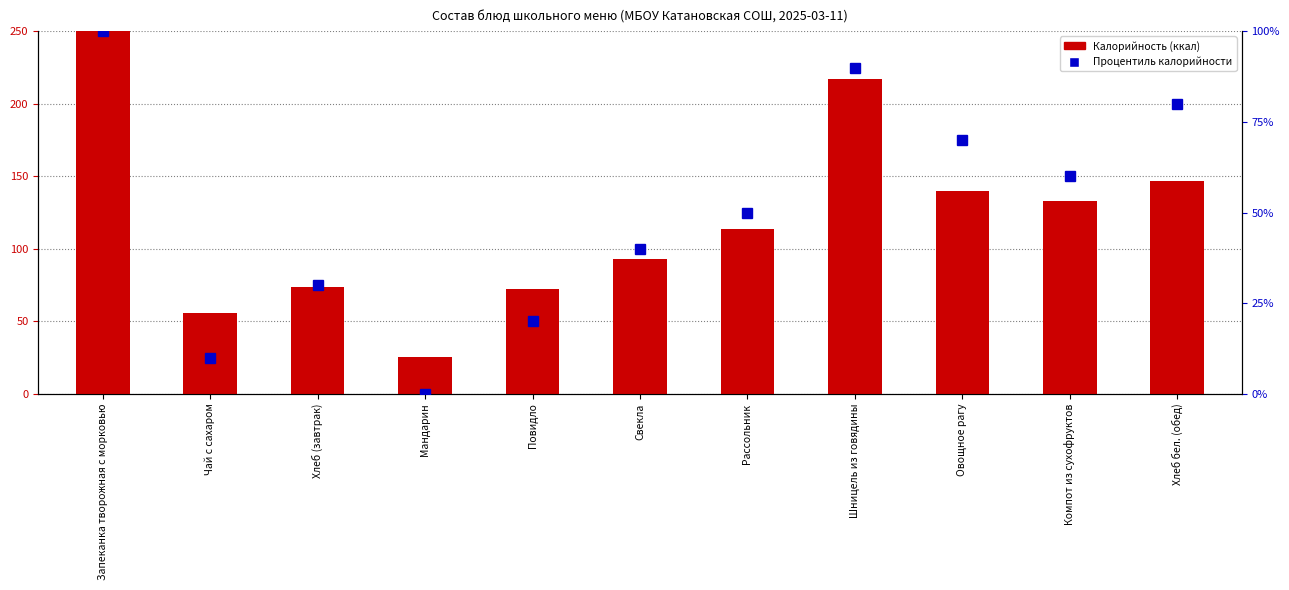

Is the value of Процентиль калорийности at Хлеб (завтрак) greater than the value of Калорийность (ккал) at Овощное рагу?

No